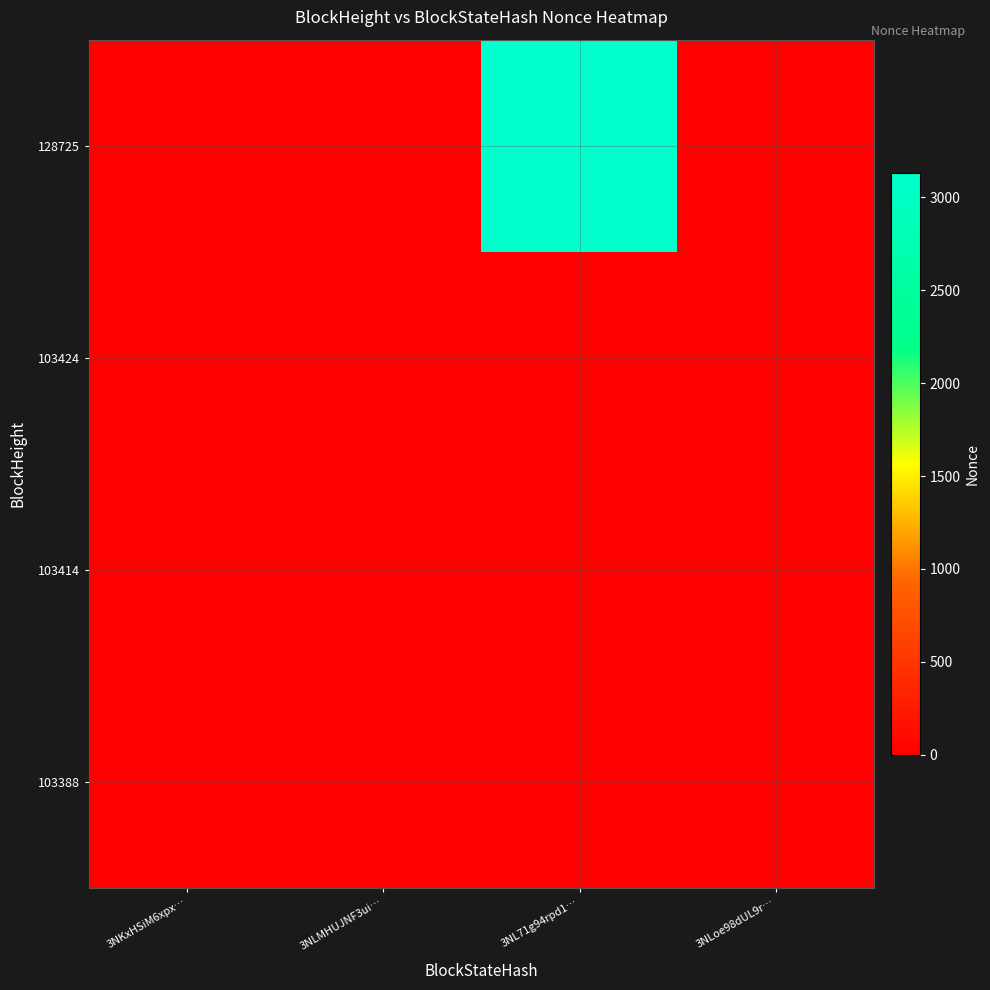

Which has a higher value, 3NKxHSiM6xpx… or 3NLoe98dUL9r…?

3NKxHSiM6xpx…